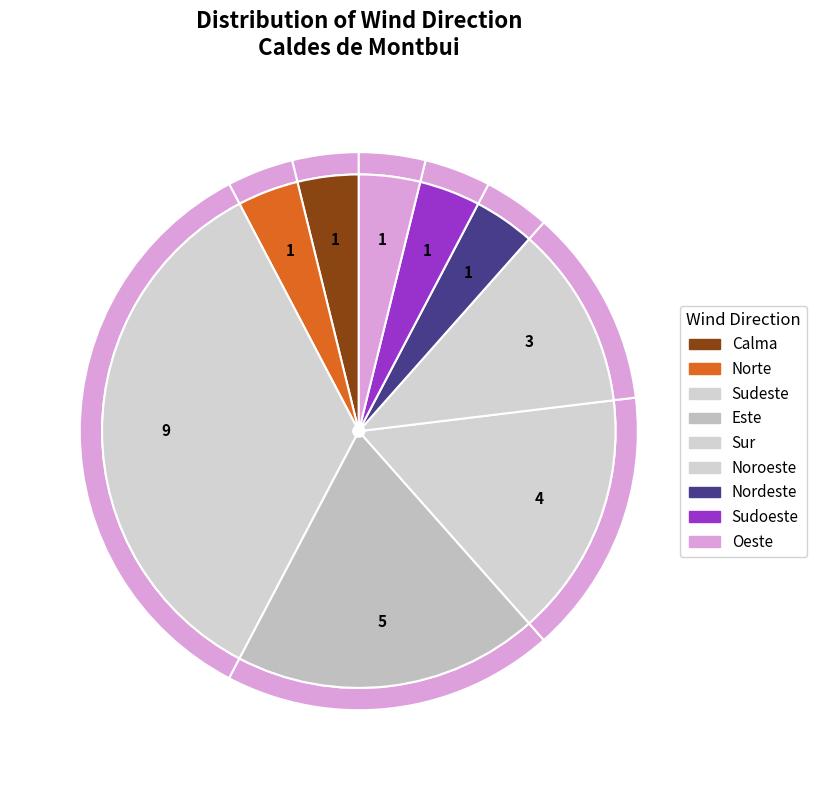

True or false: Nordeste accounts for 4% of the total.

True